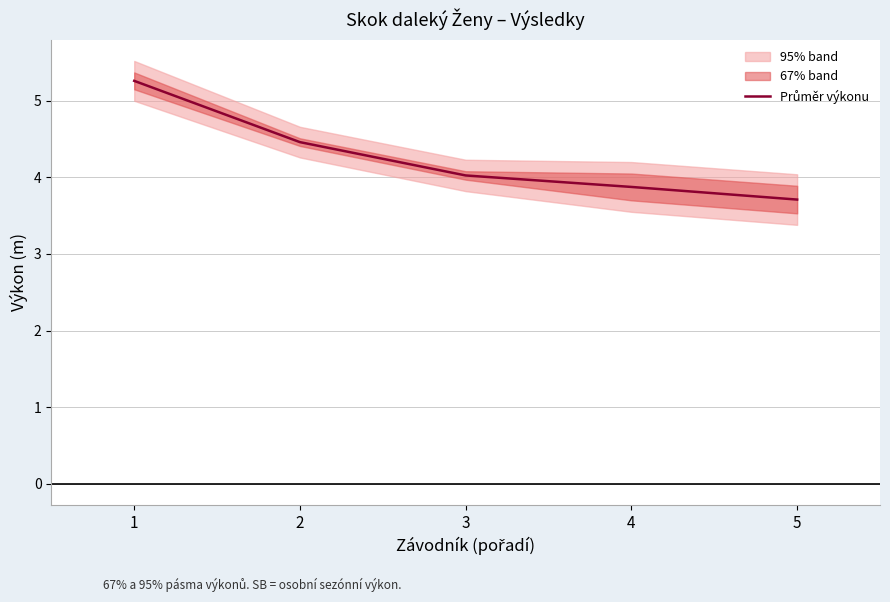

At which label is the value closest to 4?

3